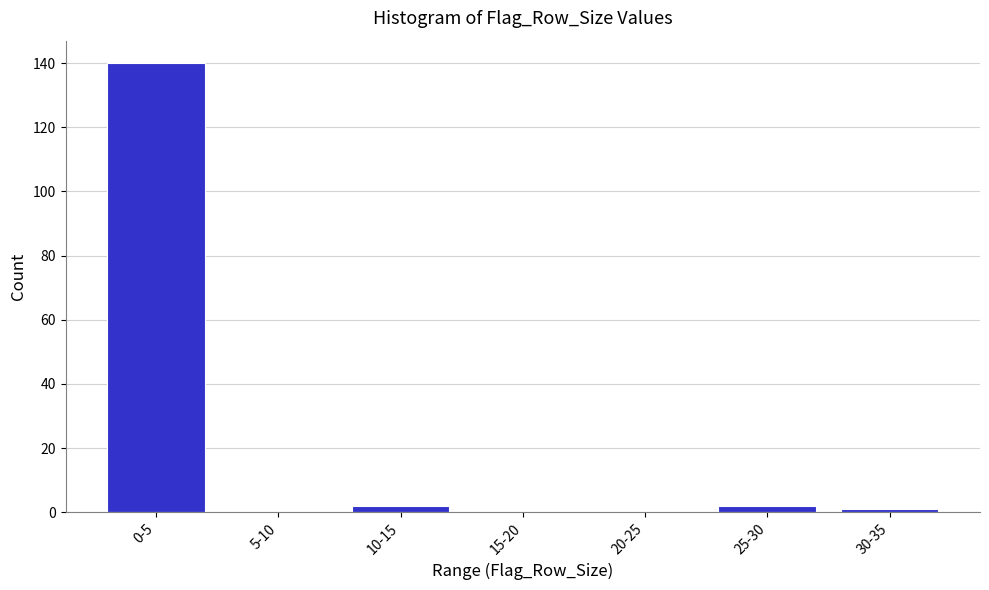

Reading right to left, list all the values displayed in this chart.

30-35=1	25-30=2	20-25=0	15-20=0	10-15=2	5-10=0	0-5=140